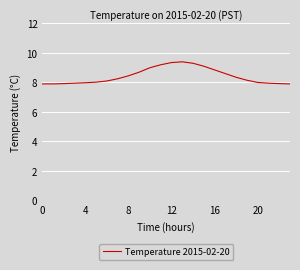

What is the smallest value displayed?

7.9